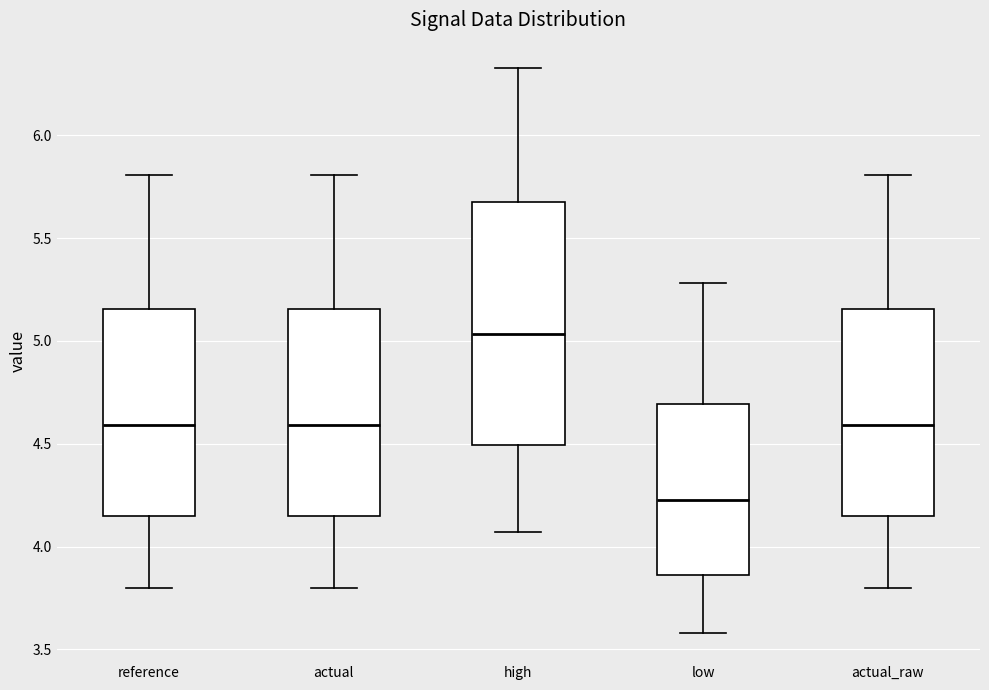

Reading left to right, transcribe this box plot: for each box, give where its median line is, the range the box spans, and where its two whiskers end, as read against the y-axis. The values are not printed on the chart, so give them approximately, as read against the axis.

reference: median 4.60, box 4.15 to 5.15, whiskers 3.80 to 5.80
actual: median 4.60, box 4.15 to 5.15, whiskers 3.80 to 5.80
high: median 5.05, box 4.50 to 5.70, whiskers 4.05 to 6.35
low: median 4.25, box 3.85 to 4.70, whiskers 3.60 to 5.30
actual_raw: median 4.60, box 4.15 to 5.15, whiskers 3.80 to 5.80